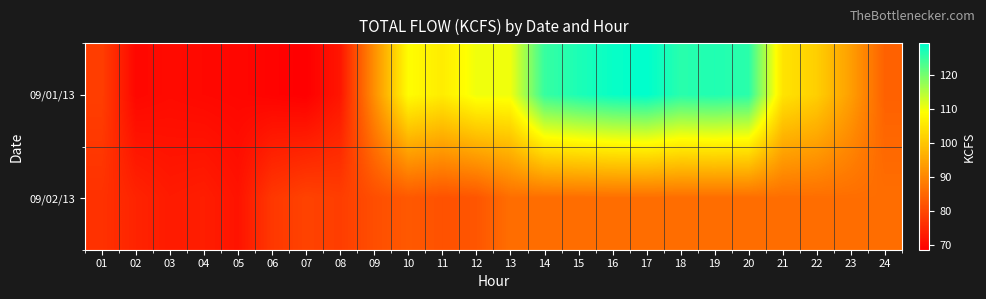

Which series has the widest spread of values?

09/01/13